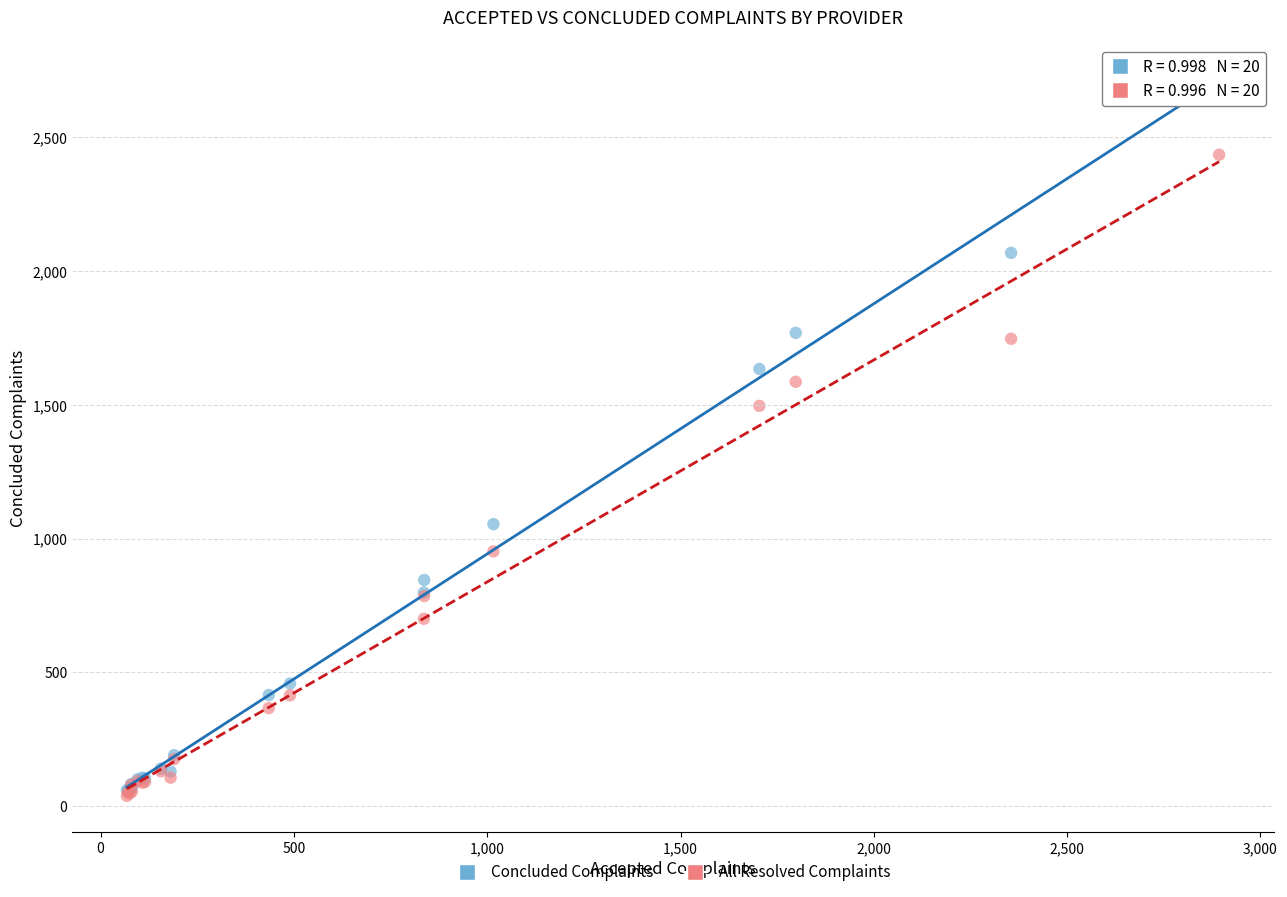

What are all the series names shown in the legend?

Concluded Complaints, All Resolved Complaints